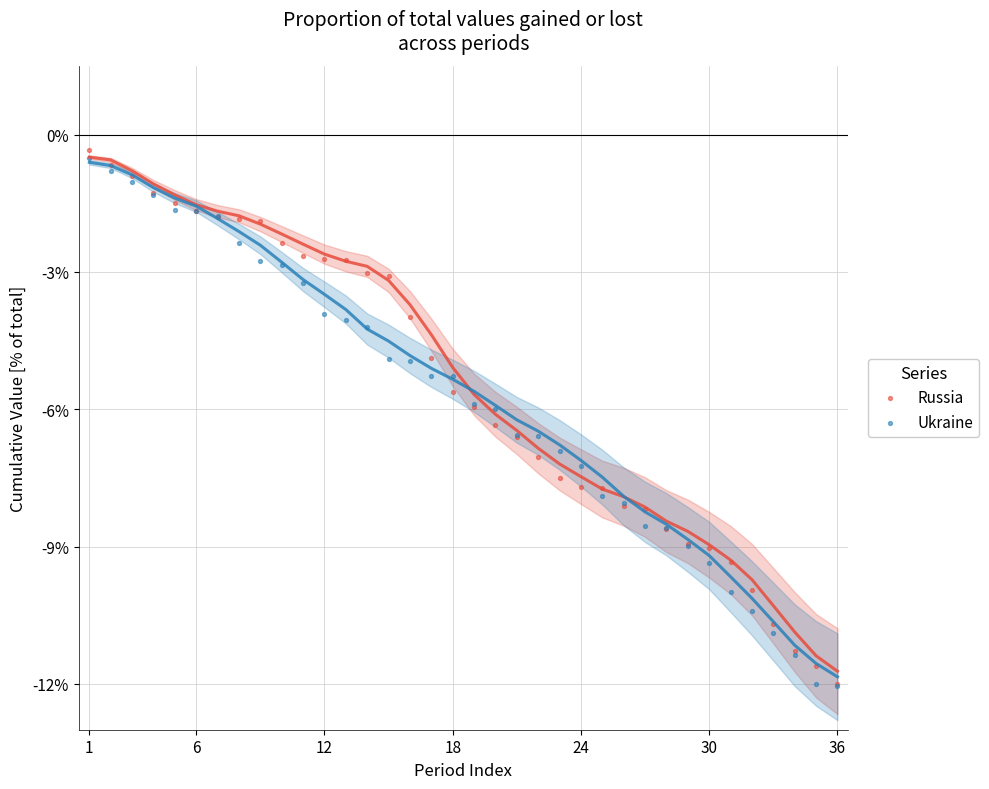

Which series contains the highest Y value?

Russia